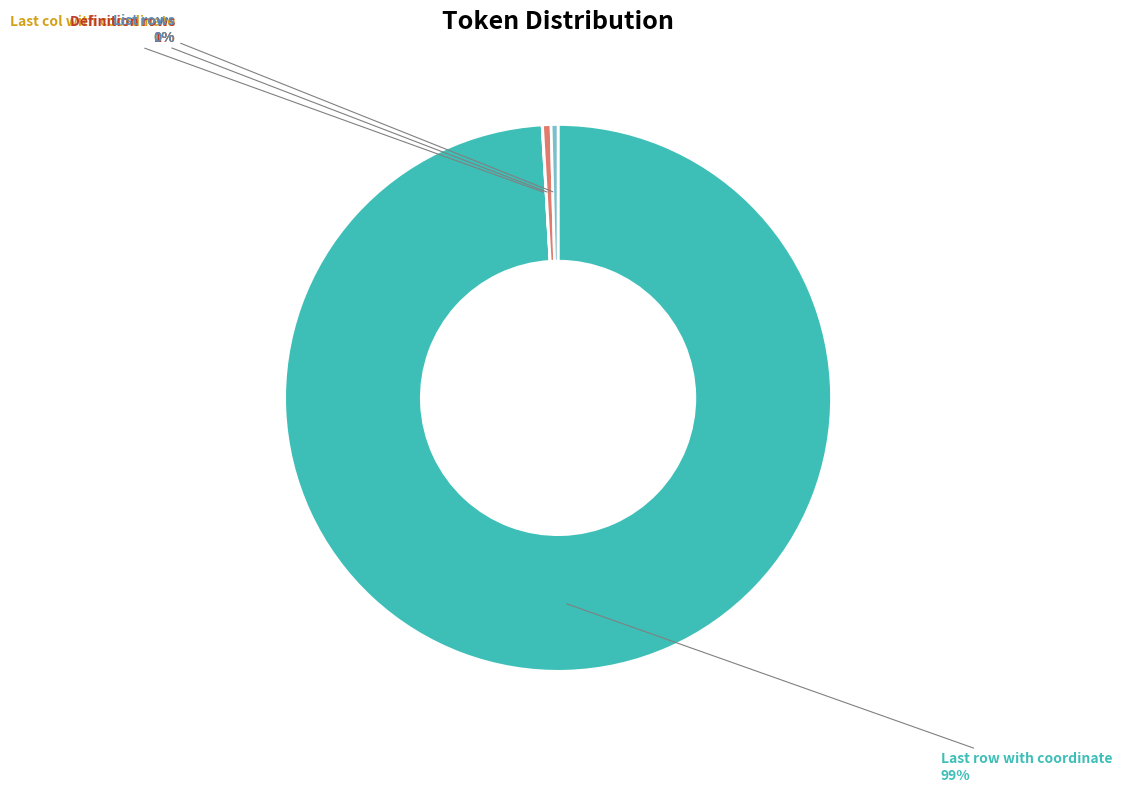

To the nearest percent, what is the average slice percentage?

25%